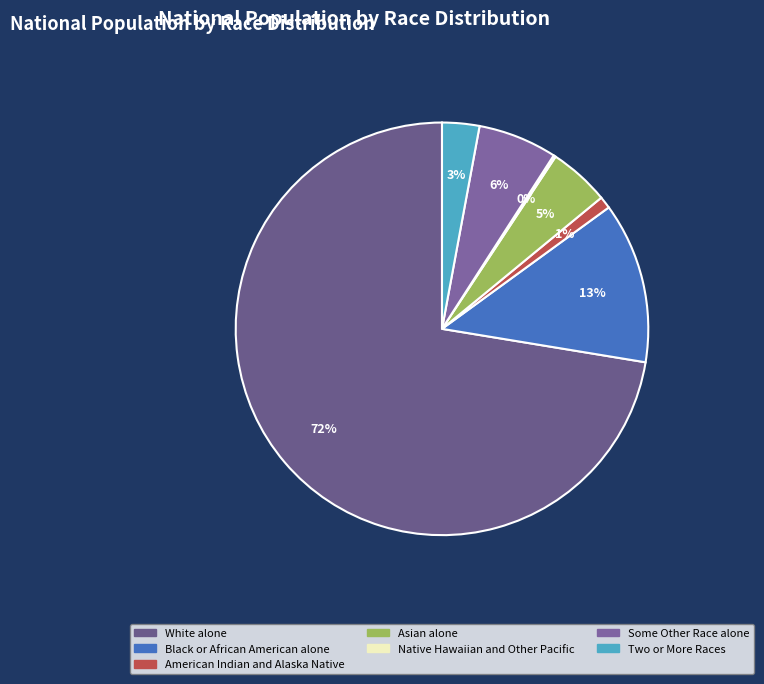

Is it true that Native Hawaiian and Other Pacific is 0% of the pie?

True